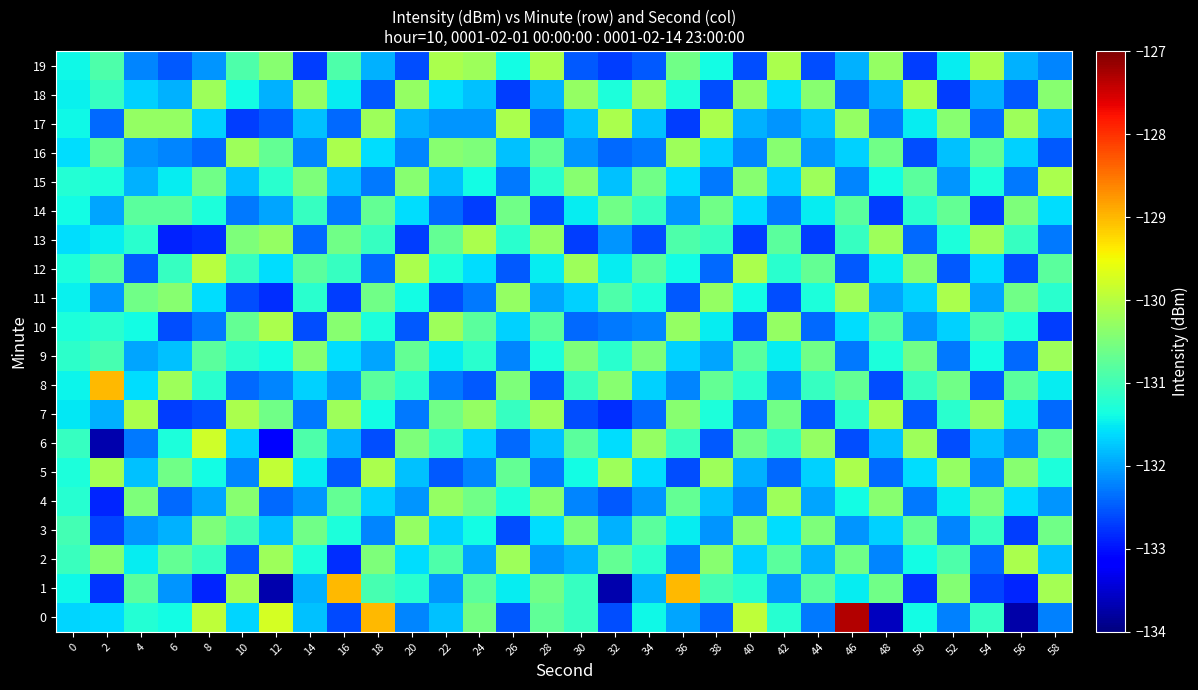

Reading left to right, list all the values displayed in this chart.

0: 0=-131.7	2=-131.6	4=-131.2	6=-131.4	8=-129.9	10=-131.7	12=-129.7	14=-131.8	16=-132.6	18=-129.0	20=-132.2	22=-131.8	24=-130.6	26=-132.5	28=-130.7	30=-131.1	32=-132.6	34=-131.4	36=-132.0	38=-132.4	40=-129.9	42=-131.2	44=-132.3	46=-127.3	48=-133.6	50=-131.4	52=-132.2	54=-131.1	56=-133.7	58=-132.2
1: 0=-131.4	2=-132.8	4=-130.8	6=-132.1	8=-132.9	10=-130.2	12=-133.7	14=-131.9	16=-129.0	18=-131.0	20=-131.2	22=-132.1	24=-130.8	26=-131.5	28=-130.6	30=-131.1	32=-133.7	34=-131.9	36=-129.0	38=-131.0	40=-131.2	42=-132.1	44=-130.8	46=-131.5	48=-130.6	50=-132.8	52=-130.4	54=-132.7	56=-132.9	58=-130.2
2: 0=-131.1	2=-130.4	4=-131.5	6=-130.7	8=-131.1	10=-132.5	12=-130.2	14=-131.3	16=-132.8	18=-130.5	20=-131.6	22=-130.9	24=-132.0	26=-130.2	28=-132.1	30=-131.9	32=-130.7	34=-131.2	36=-132.3	38=-130.4	40=-131.7	42=-130.8	44=-131.9	46=-130.6	48=-132.2	50=-131.4	52=-130.9	54=-132.4	56=-130.1	58=-131.8
3: 0=-131.0	2=-132.7	4=-132.1	6=-131.9	8=-130.5	10=-131.0	12=-131.8	14=-130.6	16=-131.3	18=-132.2	20=-130.3	22=-131.7	24=-131.4	26=-132.6	28=-131.6	30=-130.5	32=-131.9	34=-130.8	36=-131.5	38=-132.1	40=-130.4	42=-131.6	44=-130.5	46=-132.1	48=-131.7	50=-130.7	52=-132.2	54=-131.1	56=-132.7	58=-130.6
4: 0=-131.2	2=-132.9	4=-130.5	6=-132.4	8=-132.0	10=-130.4	12=-132.4	14=-132.1	16=-130.7	18=-131.7	20=-132.1	22=-130.3	24=-130.6	26=-131.3	28=-130.4	30=-132.2	32=-132.5	34=-132.1	36=-130.7	38=-131.8	40=-132.2	42=-130.2	44=-132.0	46=-131.4	48=-130.4	50=-132.3	52=-131.5	54=-130.5	56=-131.6	58=-132.1
5: 0=-131.3	2=-130.2	4=-131.8	6=-130.6	8=-131.4	10=-132.2	12=-129.9	14=-131.5	16=-132.5	18=-130.1	20=-131.8	22=-132.5	24=-132.2	26=-130.7	28=-132.3	30=-131.4	32=-130.2	34=-131.6	36=-132.6	38=-130.2	40=-131.9	42=-132.4	44=-131.7	46=-130.1	48=-132.4	50=-131.6	52=-130.3	54=-132.2	56=-130.4	58=-131.3
6: 0=-131.1	2=-133.7	4=-132.3	6=-131.3	8=-129.8	10=-131.7	12=-133.1	14=-130.9	16=-131.9	18=-132.6	20=-130.5	22=-131.1	24=-131.7	26=-132.4	28=-131.8	30=-130.8	32=-131.6	34=-130.3	36=-131.1	38=-132.5	40=-130.6	42=-131.1	44=-130.3	46=-132.6	48=-131.8	50=-130.2	52=-132.6	54=-131.8	56=-132.2	58=-130.7
7: 0=-131.5	2=-131.9	4=-130.1	6=-132.7	8=-132.6	10=-130.1	12=-130.6	14=-132.3	16=-130.2	18=-131.4	20=-132.3	22=-130.6	24=-130.3	26=-131.1	28=-130.2	30=-132.6	32=-132.8	34=-132.4	36=-130.4	38=-131.3	40=-132.3	42=-130.6	44=-132.5	46=-131.2	48=-130.1	50=-132.5	52=-131.2	54=-130.3	56=-131.5	58=-132.4
8: 0=-131.4	2=-129.0	4=-131.6	6=-130.2	8=-131.2	10=-132.4	12=-132.2	14=-131.7	16=-132.1	18=-130.8	20=-131.2	22=-132.3	24=-132.5	26=-130.5	28=-132.5	30=-131.1	32=-130.4	34=-131.7	36=-132.2	38=-130.7	40=-131.2	42=-132.2	44=-131.1	46=-130.7	48=-132.6	50=-131.1	52=-130.6	54=-132.5	56=-130.8	58=-131.5
9: 0=-131.2	2=-131.0	4=-132.0	6=-131.8	8=-130.8	10=-131.2	12=-131.4	14=-130.4	16=-131.6	18=-132.0	20=-130.7	22=-131.5	24=-131.2	26=-132.2	28=-131.3	30=-130.5	32=-131.2	34=-130.5	36=-131.7	38=-132.0	40=-130.8	42=-131.5	44=-130.6	46=-132.3	48=-131.3	50=-130.6	52=-132.3	54=-131.4	56=-132.4	58=-130.2
10: 0=-131.3	2=-131.2	4=-131.4	6=-132.6	8=-132.3	10=-130.7	12=-130.1	14=-132.6	16=-130.4	18=-131.3	20=-132.5	22=-130.2	24=-130.8	26=-131.7	28=-130.8	30=-132.4	32=-132.3	34=-132.2	36=-130.3	38=-131.5	40=-132.5	42=-130.3	44=-132.4	46=-131.6	48=-130.8	50=-132.1	52=-131.7	54=-130.9	56=-131.3	58=-132.7
11: 0=-131.5	2=-132.1	4=-130.6	6=-130.4	8=-131.6	10=-132.6	12=-132.8	14=-131.2	16=-132.7	18=-130.6	20=-131.4	22=-132.6	24=-132.3	26=-130.3	28=-132.0	30=-131.7	32=-130.9	34=-131.3	36=-132.5	38=-130.3	40=-131.4	42=-132.6	44=-131.3	46=-130.2	48=-132.0	50=-131.7	52=-130.1	54=-132.0	56=-130.6	58=-131.2
12: 0=-131.3	2=-130.8	4=-132.5	6=-131.1	8=-130.0	10=-131.1	12=-131.6	14=-130.8	16=-131.1	18=-132.4	20=-130.1	22=-131.3	24=-131.6	26=-132.5	28=-131.5	30=-130.2	32=-131.5	34=-130.8	36=-131.4	38=-132.4	40=-130.1	42=-131.2	44=-130.7	46=-132.5	48=-131.5	50=-130.4	52=-132.5	54=-131.6	56=-132.6	58=-130.8
13: 0=-131.6	2=-131.5	4=-131.2	6=-132.9	8=-132.8	10=-130.5	12=-130.3	14=-132.4	16=-130.6	18=-131.1	20=-132.7	22=-130.7	24=-130.1	26=-131.2	28=-130.3	30=-132.7	32=-132.1	34=-132.6	36=-130.9	38=-131.1	40=-132.7	42=-130.8	44=-132.7	46=-131.1	48=-130.2	50=-132.4	52=-131.3	54=-130.2	56=-131.1	58=-132.3
14: 0=-131.4	2=-132.0	4=-130.8	6=-130.8	8=-131.3	10=-132.3	12=-132.0	14=-131.1	16=-132.3	18=-130.7	20=-131.6	22=-132.4	24=-132.7	26=-130.6	28=-132.6	30=-131.5	32=-130.6	34=-131.1	36=-132.1	38=-130.6	40=-131.6	42=-132.3	44=-131.5	46=-130.8	48=-132.7	50=-131.2	52=-130.7	54=-132.7	56=-130.5	58=-131.6
15: 0=-131.2	2=-131.3	4=-131.9	6=-131.5	8=-130.6	10=-131.8	12=-131.2	14=-130.5	16=-131.8	18=-132.3	20=-130.4	22=-131.8	24=-131.4	26=-132.3	28=-131.2	30=-130.4	32=-131.8	34=-130.6	36=-131.6	38=-132.3	40=-130.4	42=-131.7	44=-130.2	46=-132.2	48=-131.4	50=-130.8	52=-132.1	54=-131.3	56=-132.3	58=-130.1
16: 0=-131.6	2=-130.7	4=-132.1	6=-132.2	8=-132.4	10=-130.2	12=-130.7	14=-132.2	16=-130.1	18=-131.6	20=-132.2	22=-130.4	24=-130.5	26=-131.8	28=-130.7	30=-132.1	32=-132.4	34=-132.3	36=-130.2	38=-131.7	40=-132.2	42=-130.4	44=-132.1	46=-131.7	48=-130.6	50=-132.6	52=-131.8	54=-130.7	56=-131.7	58=-132.5
17: 0=-131.4	2=-132.4	4=-130.3	6=-130.3	8=-131.7	10=-132.7	12=-132.5	14=-131.8	16=-132.4	18=-130.2	20=-131.9	22=-132.1	24=-132.1	26=-130.1	28=-132.4	30=-131.8	32=-130.1	34=-131.8	36=-132.7	38=-130.1	40=-131.9	42=-132.1	44=-131.8	46=-130.3	48=-132.3	50=-131.5	52=-130.4	54=-132.4	56=-130.2	58=-131.9
18: 0=-131.5	2=-131.1	4=-131.7	6=-131.9	8=-130.2	10=-131.4	12=-131.9	14=-130.3	16=-131.5	18=-132.5	20=-130.3	22=-131.6	24=-131.8	26=-132.7	28=-131.9	30=-130.3	32=-131.3	34=-130.2	36=-131.3	38=-132.6	40=-130.3	42=-131.6	44=-130.4	46=-132.4	48=-131.9	50=-130.1	52=-132.7	54=-131.9	56=-132.5	58=-130.4
19: 0=-131.4	2=-130.9	4=-132.2	6=-132.5	8=-132.1	10=-130.9	12=-130.4	14=-132.7	16=-130.9	18=-131.9	20=-132.6	22=-130.1	24=-130.2	26=-131.4	28=-130.1	30=-132.5	32=-132.7	34=-132.5	36=-130.6	38=-131.4	40=-132.6	42=-130.1	44=-132.6	46=-131.9	48=-130.3	50=-132.7	52=-131.5	54=-130.1	56=-131.9	58=-132.2